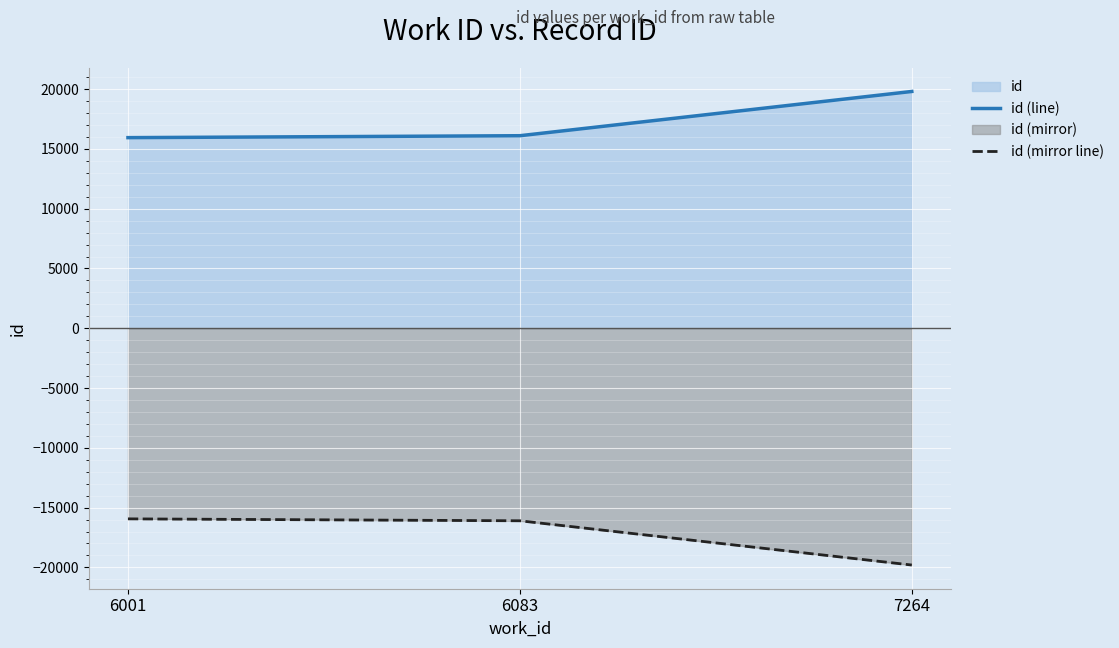

What is the spread (max minus min) of values at 6083?

32202